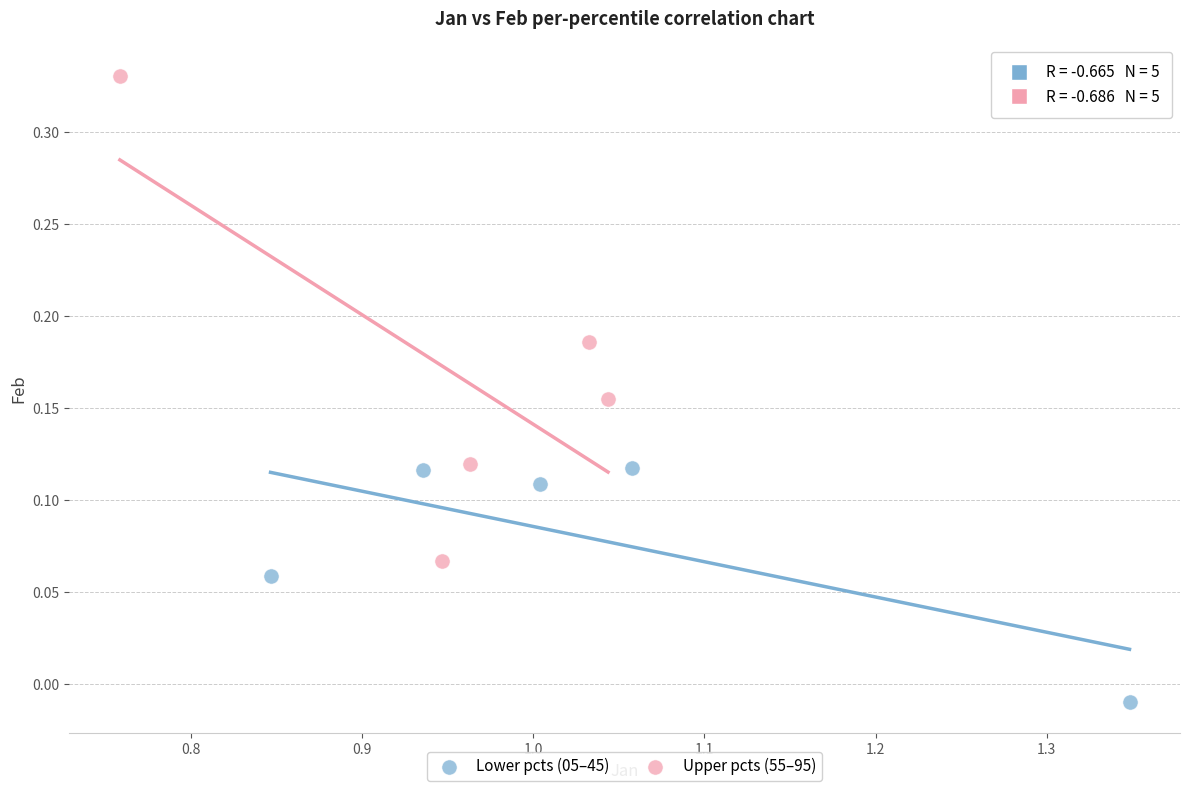

Which series reaches the minimum Y coordinate?

Lower pcts (05–45)